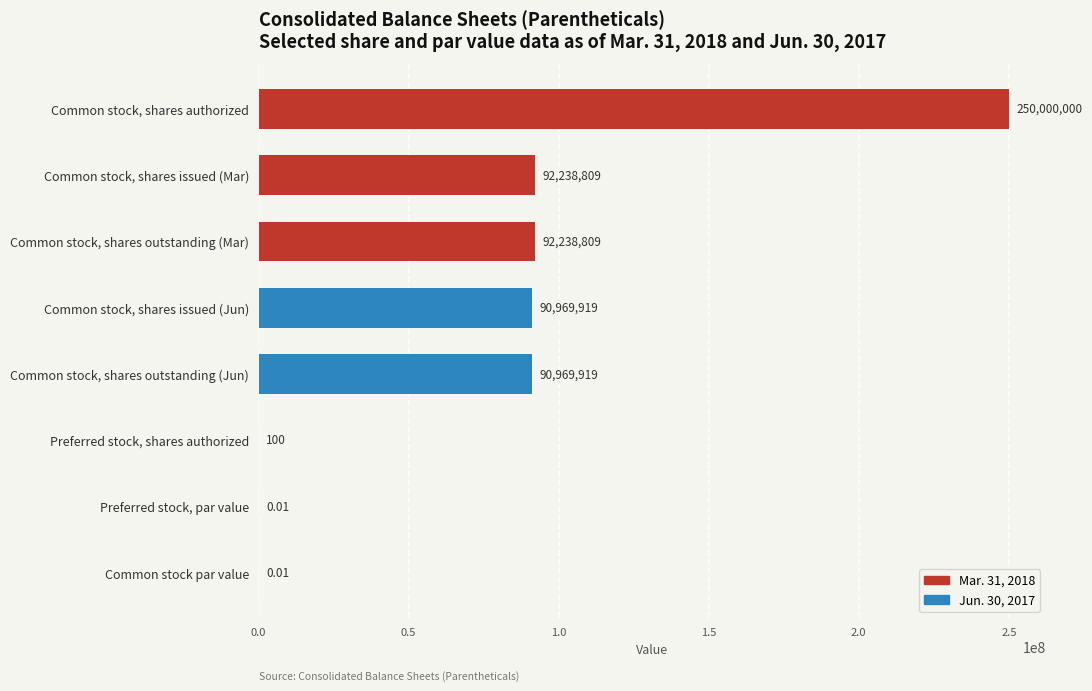

What is the change in value from Common stock, shares issued (Mar) to Common stock par value?

-92238809.0